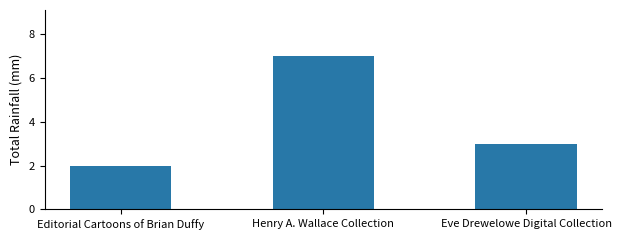

List the labels in order of value, smallest first.

Editorial Cartoons of Brian Duffy, Eve Drewelowe Digital Collection, Henry A. Wallace Collection